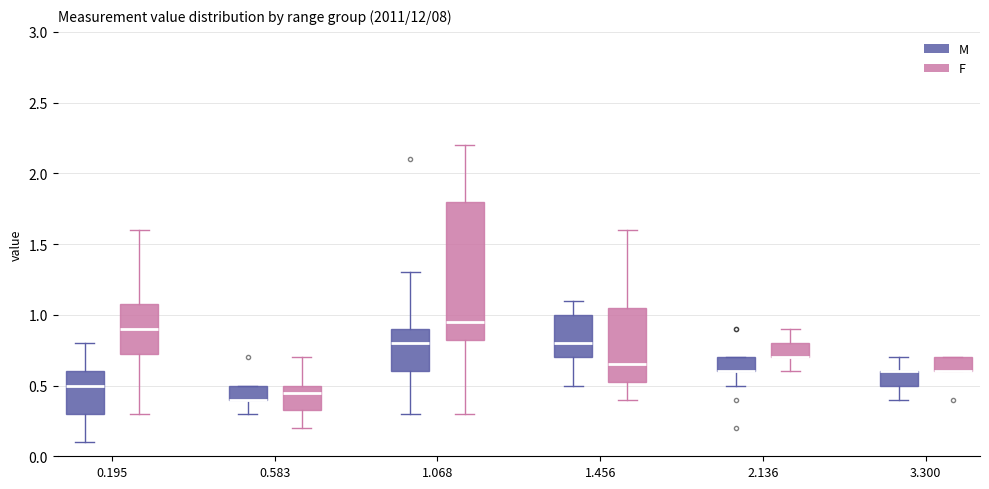

Reading left to right, transcribe this box plot: for each box, give where its median line is, the range the box spans, and where its two whiskers end, as read against the y-axis. The values are not printed on the chart, so give them approximately, as read against the axis.

0.195 (M): median 0.50, box 0.30 to 0.60, whiskers 0.10 to 0.80
0.195 (F): median 0.90, box 0.75 to 1.10, whiskers 0.30 to 1.60
0.583 (M): median 0.40 (drawn on the box's lower edge), box 0.40 to 0.50, whiskers 0.30 to 0.50
0.583 (F): median 0.45, box 0.35 to 0.50, whiskers 0.20 to 0.70
1.068 (M): median 0.80, box 0.60 to 0.90, whiskers 0.30 to 1.30
1.068 (F): median 0.95, box 0.85 to 1.80, whiskers 0.30 to 2.20
1.456 (M): median 0.80, box 0.70 to 1.00, whiskers 0.50 to 1.10
1.456 (F): median 0.65, box 0.55 to 1.05, whiskers 0.40 to 1.60
2.136 (M): median 0.60 (drawn on the box's lower edge), box 0.60 to 0.70, whiskers 0.50 to 0.70
2.136 (F): median 0.70 (drawn on the box's lower edge), box 0.70 to 0.80, whiskers 0.60 to 0.90
3.300 (M): median 0.60 (drawn on the box's upper edge), box 0.50 to 0.60, whiskers 0.40 to 0.70
3.300 (F): median 0.60 (drawn on the box's lower edge), box 0.60 to 0.70, whiskers 0.60 to 0.70